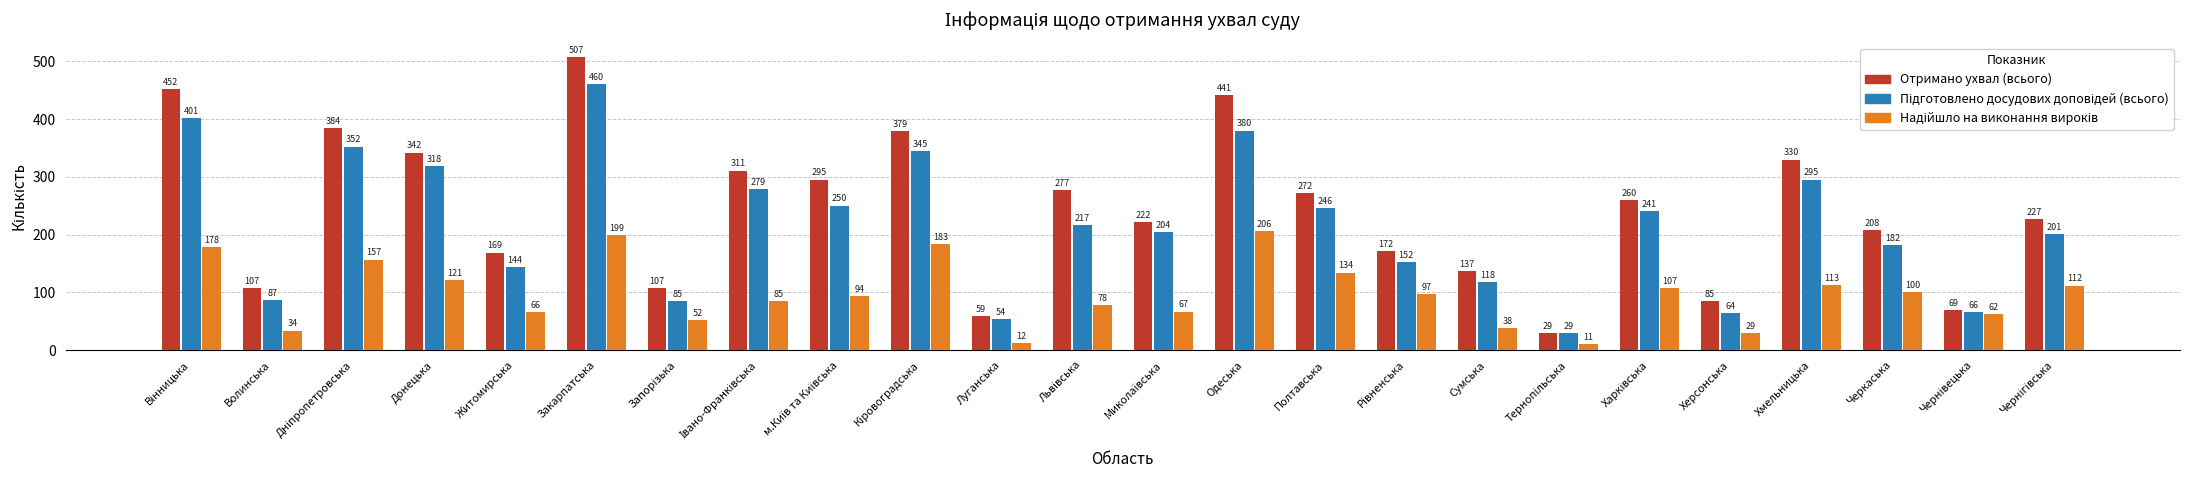

At which label is Отримано ухвал (всього) closest to 268?

Полтавська